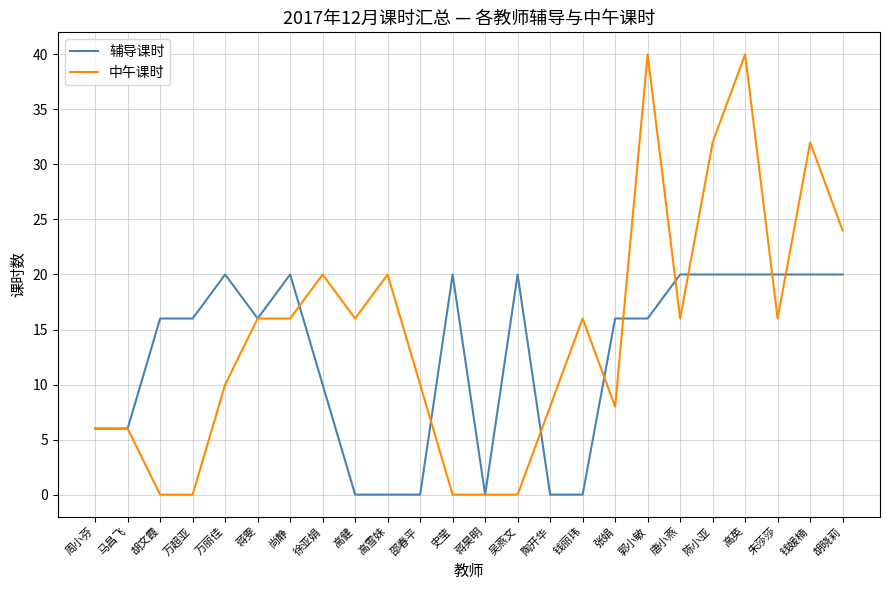

Reading left to right, transcribe all the data shown in this chart.

辅导课时: 周小芬=6	马昌飞=6	胡文霞=16	万超亚=16	万丽佳=20	蒋雯=16	尚静=20	徐亚娟=10	高健=0	高雪妹=0	邵春平=0	史莹=20	蒋昊明=0	吴燕文=20	陶开华=0	钱丽玮=0	张娟=16	郭小敏=16	唐小燕=20	陈小亚=20	高英=20	朱莎莎=20	钱媛楠=20	胡晓莉=20
中午课时: 周小芬=6	马昌飞=6	胡文霞=0	万超亚=0	万丽佳=10	蒋雯=16	尚静=16	徐亚娟=20	高健=16	高雪妹=20	邵春平=10	史莹=0	蒋昊明=0	吴燕文=0	陶开华=8	钱丽玮=16	张娟=8	郭小敏=40	唐小燕=16	陈小亚=32	高英=40	朱莎莎=16	钱媛楠=32	胡晓莉=24